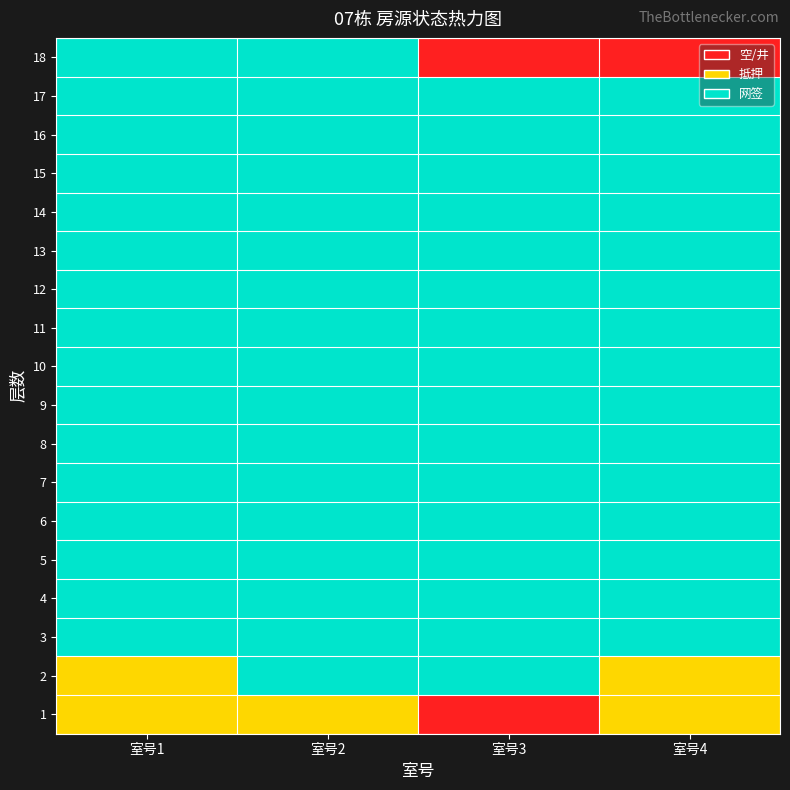

Reading left to right, extract all data points from this chart.

1: 室号1=1	室号2=1	室号3=0	室号4=1
2: 室号1=1	室号2=2	室号3=2	室号4=1
3: 室号1=2	室号2=2	室号3=2	室号4=2
4: 室号1=2	室号2=2	室号3=2	室号4=2
5: 室号1=2	室号2=2	室号3=2	室号4=2
6: 室号1=2	室号2=2	室号3=2	室号4=2
7: 室号1=2	室号2=2	室号3=2	室号4=2
8: 室号1=2	室号2=2	室号3=2	室号4=2
9: 室号1=2	室号2=2	室号3=2	室号4=2
10: 室号1=2	室号2=2	室号3=2	室号4=2
11: 室号1=2	室号2=2	室号3=2	室号4=2
12: 室号1=2	室号2=2	室号3=2	室号4=2
13: 室号1=2	室号2=2	室号3=2	室号4=2
14: 室号1=2	室号2=2	室号3=2	室号4=2
15: 室号1=2	室号2=2	室号3=2	室号4=2
16: 室号1=2	室号2=2	室号3=2	室号4=2
17: 室号1=2	室号2=2	室号3=2	室号4=2
18: 室号1=2	室号2=2	室号3=0	室号4=0